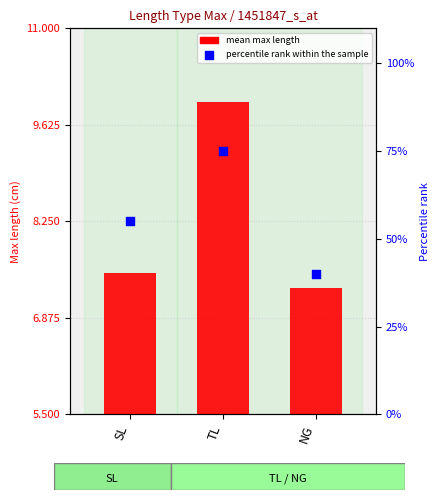

Which series reaches the maximum Y coordinate?

percentile rank within the sample